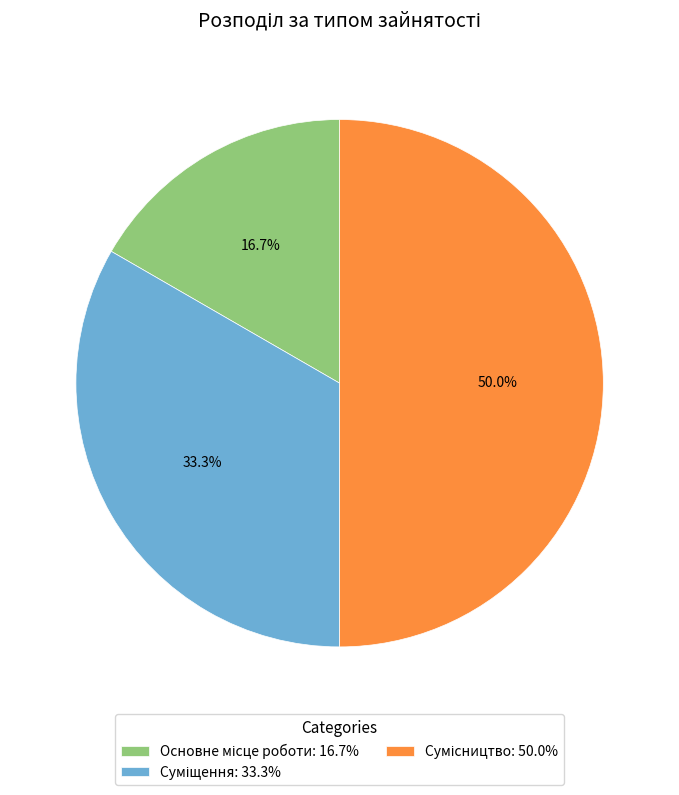

Count the number of slices in the pie.

3